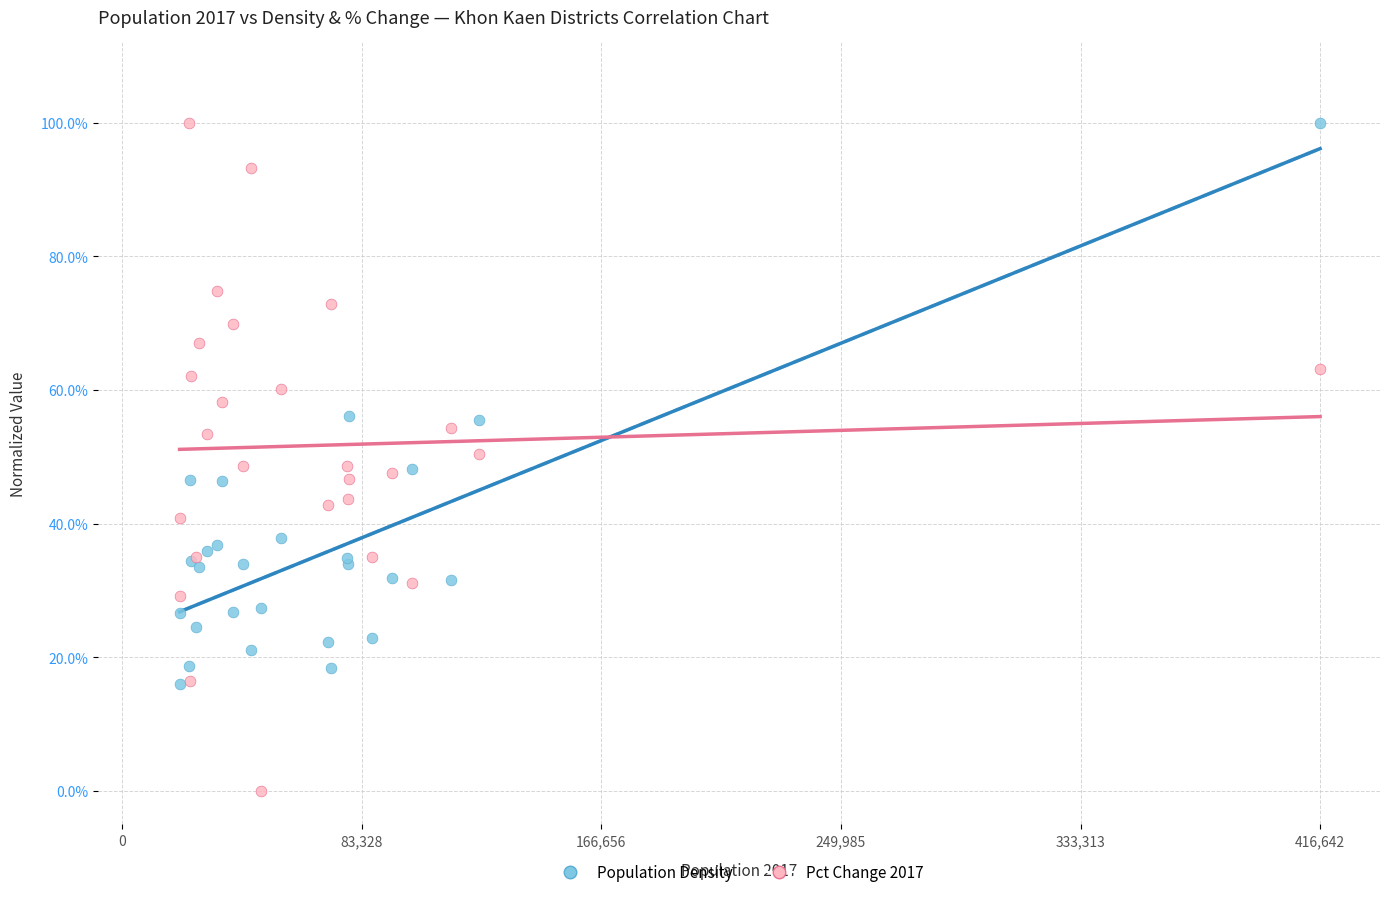

Which series has the largest Y range (max minus min)?

Pct Change 2017